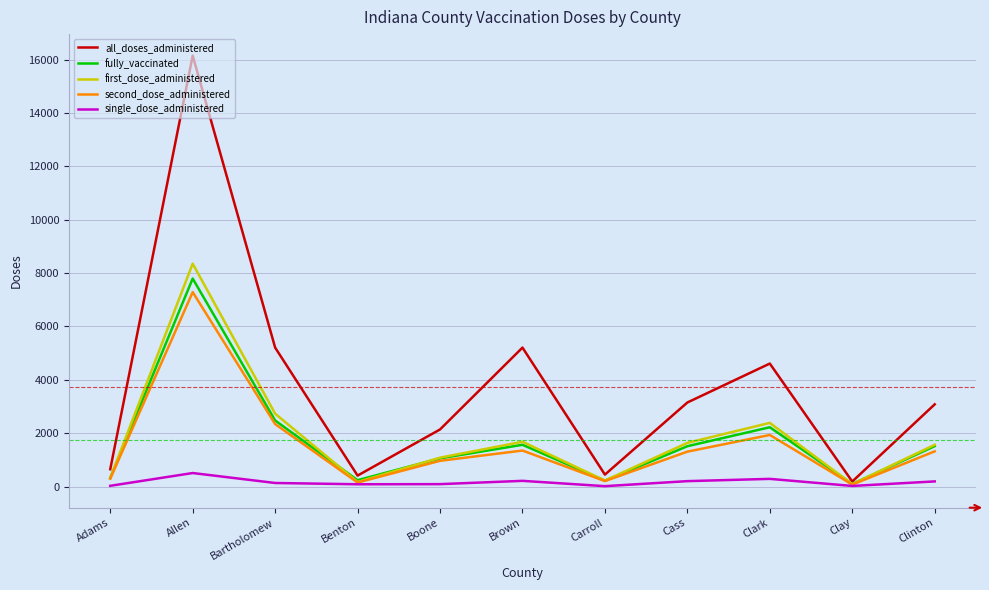

How many series are shown in this chart?

5